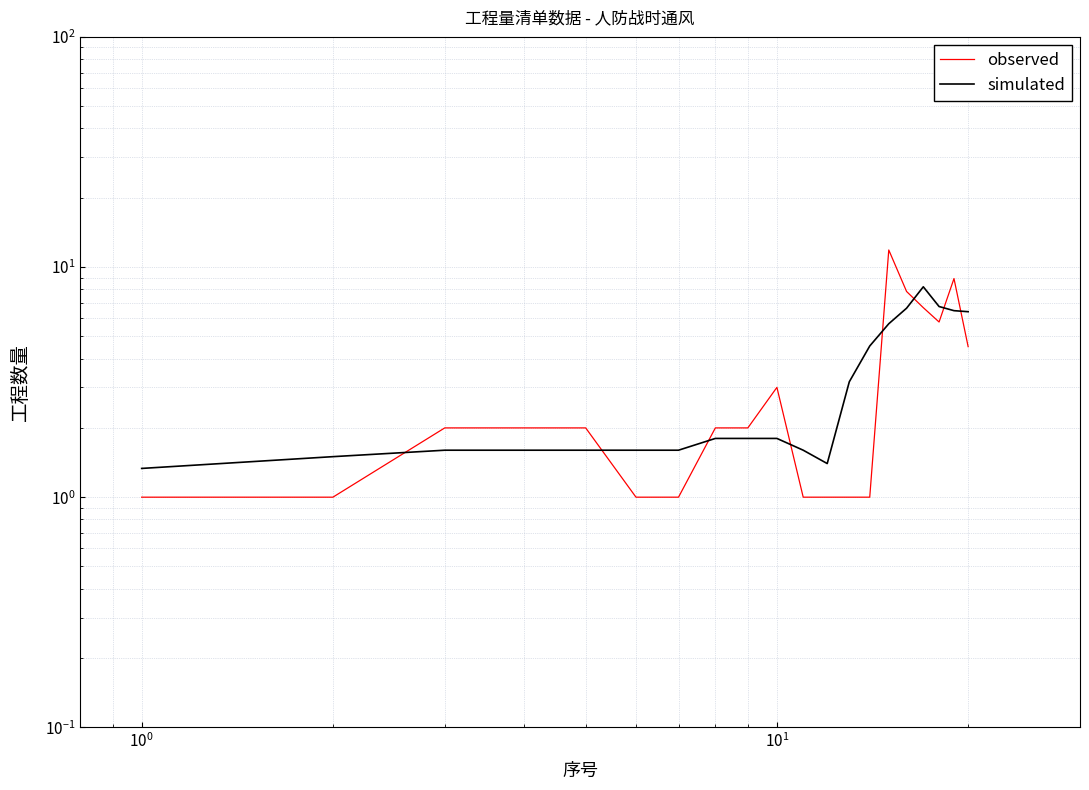

What is the smallest value displayed?

1.0